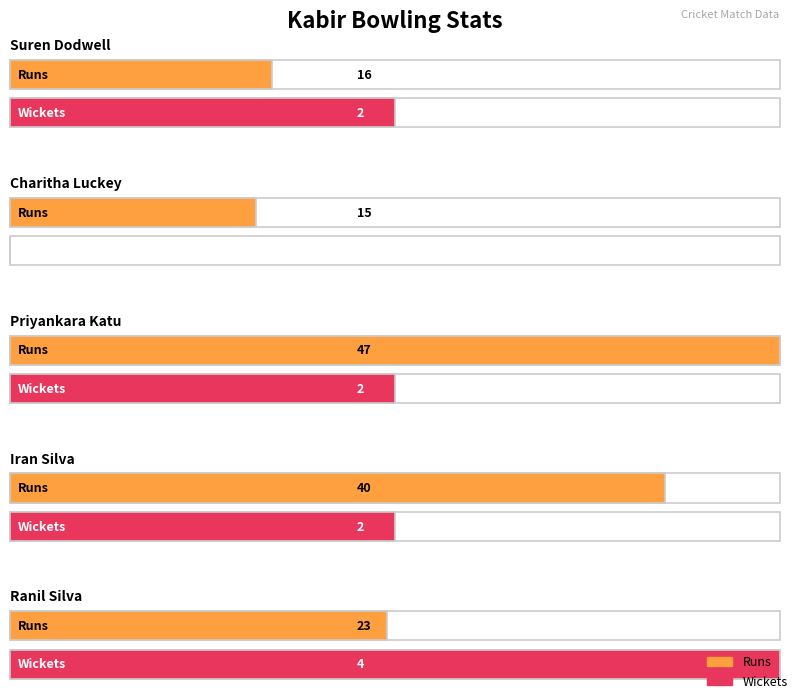

Reading left to right, list all the values displayed in this chart.

Runs: 16	15	47	40	23
Wickets: 2	0	2	2	4